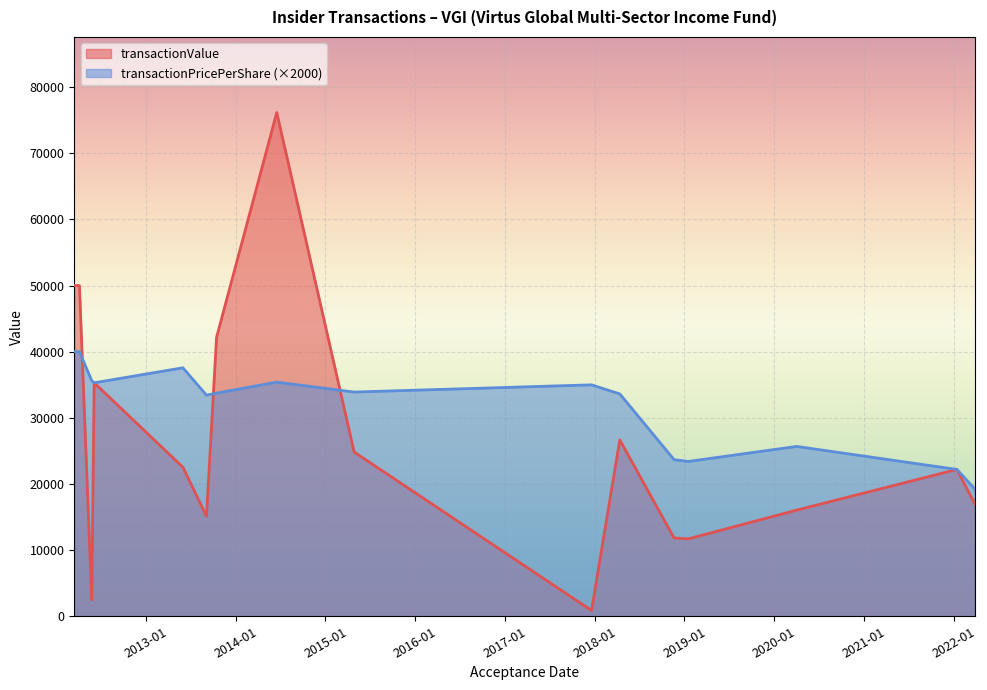

What is the minimum value for transactionPricePerShare?

9.6